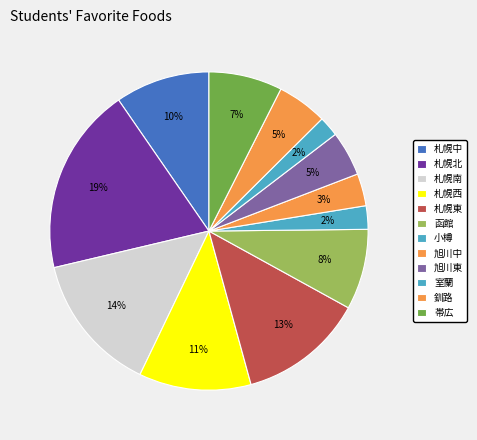

Combined, what portion of the pie is 函館 and 札幌西?

19.6%